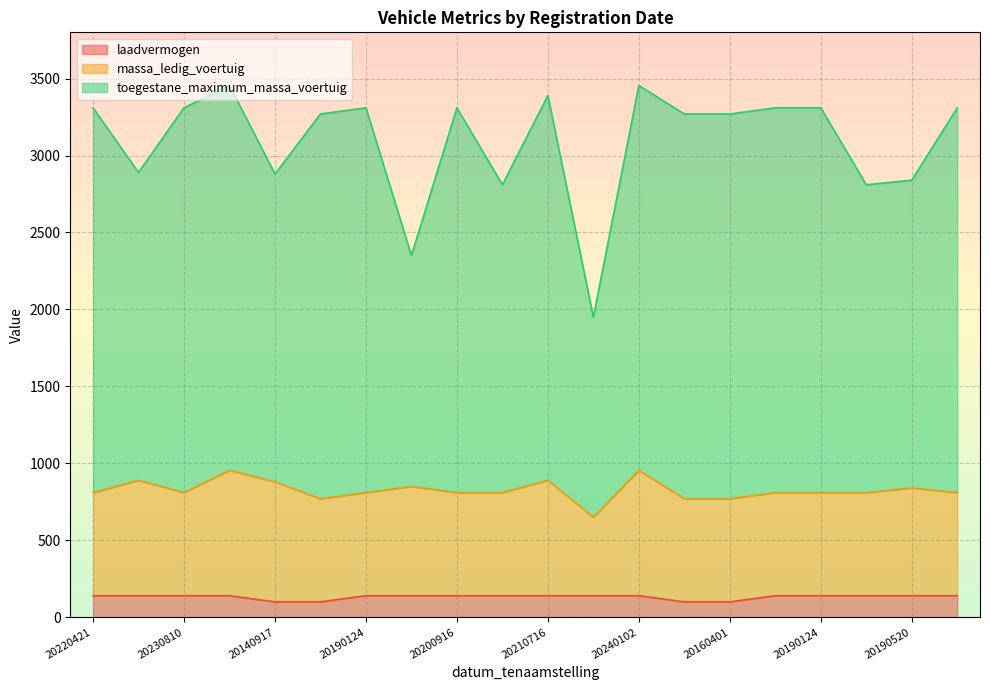

True or false: laadvermogen has a value of 140 at 20200910.

True